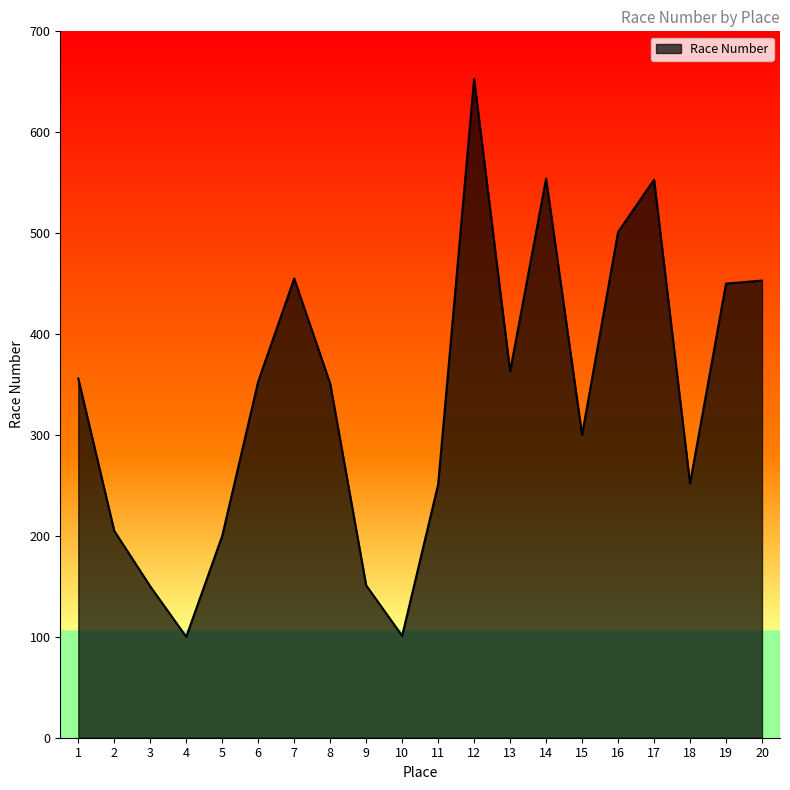

True or false: there are more than 1 points higher than both neighbors.

True